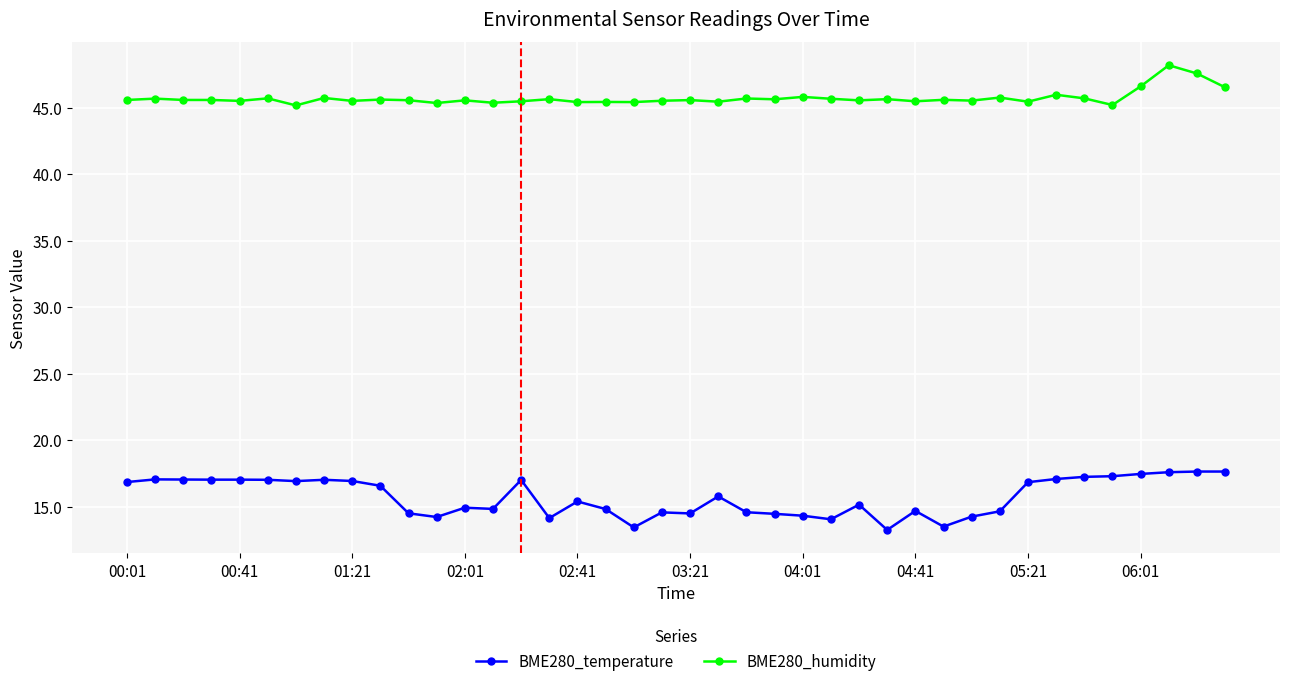

What is the value of the BME280_humidity point at the 9th from the left?

45.5